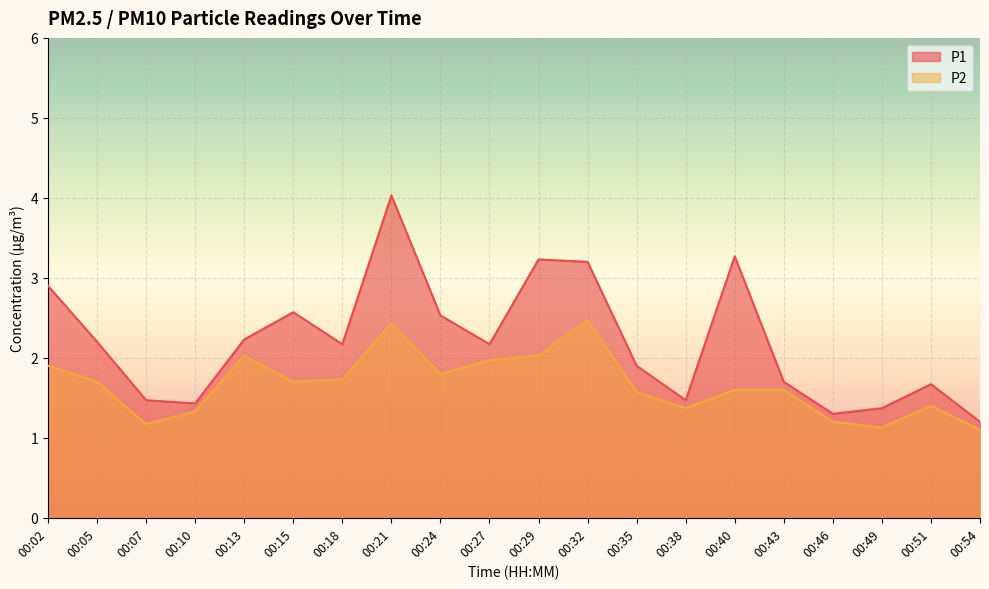

Rank the categories by P2 value from lowest to highest.

00:54, 00:49, 00:07, 00:46, 00:10, 00:38, 00:51, 00:35, 00:40, 00:43, 00:05, 00:15, 00:18, 00:24, 00:02, 00:27, 00:13, 00:29, 00:21, 00:32